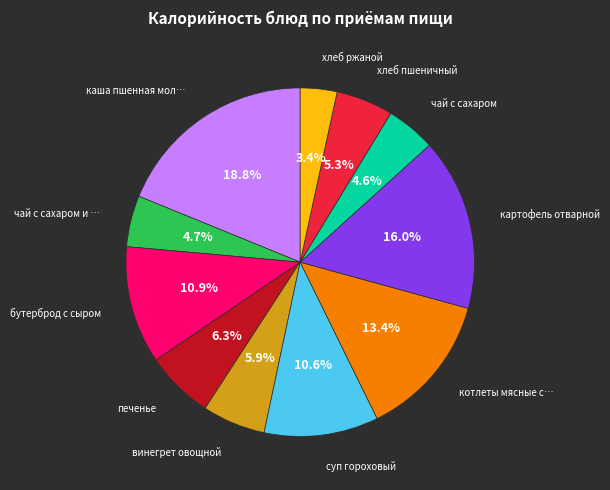

Does any single category account for the majority?

No